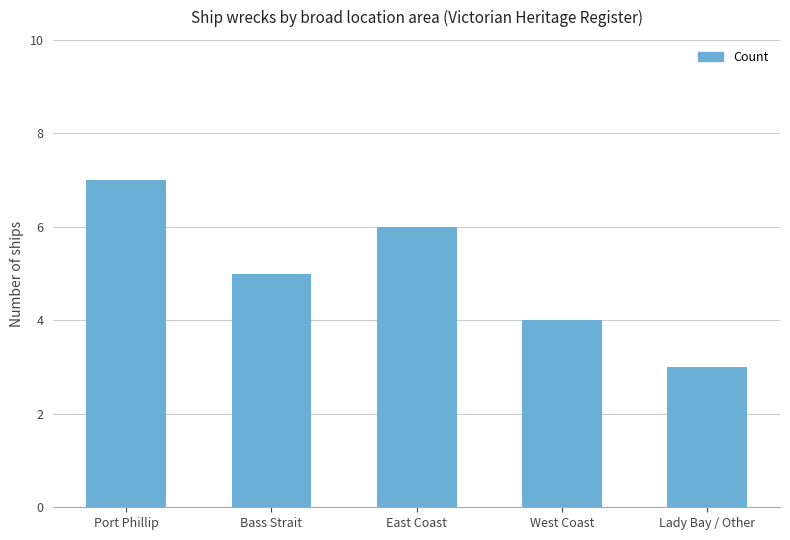

What is the label of the 1st bar from the left?

Port Phillip